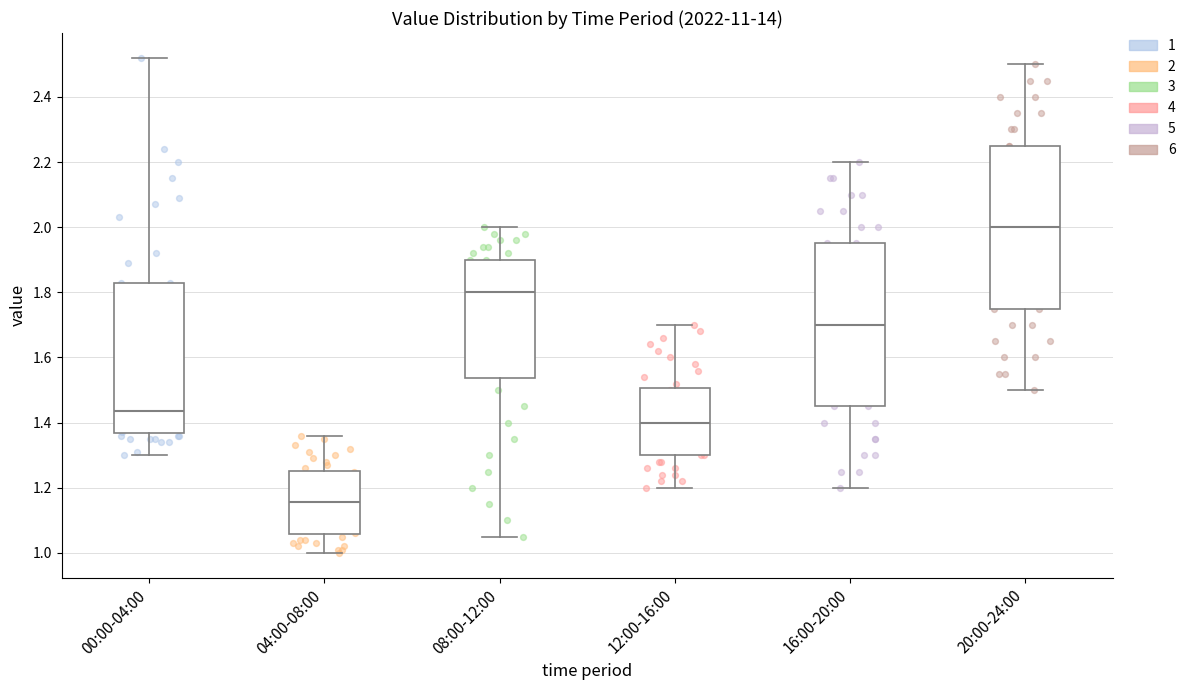

Reading left to right, transcribe this box plot: for each box, give where its median line is, the range the box spans, and where its two whiskers end, as read against the y-axis. The values are not printed on the chart, so give them approximately, as read against the axis.

00:00-04:00: median 1.44, box 1.36 to 1.84, whiskers 1.30 to 2.52
04:00-08:00: median 1.16, box 1.06 to 1.26, whiskers 1.00 to 1.36
08:00-12:00: median 1.80, box 1.54 to 1.90, whiskers 1.06 to 2.00
12:00-16:00: median 1.40, box 1.30 to 1.50, whiskers 1.20 to 1.70
16:00-20:00: median 1.70, box 1.46 to 1.96, whiskers 1.20 to 2.20
20:00-24:00: median 2.00, box 1.76 to 2.26, whiskers 1.50 to 2.50